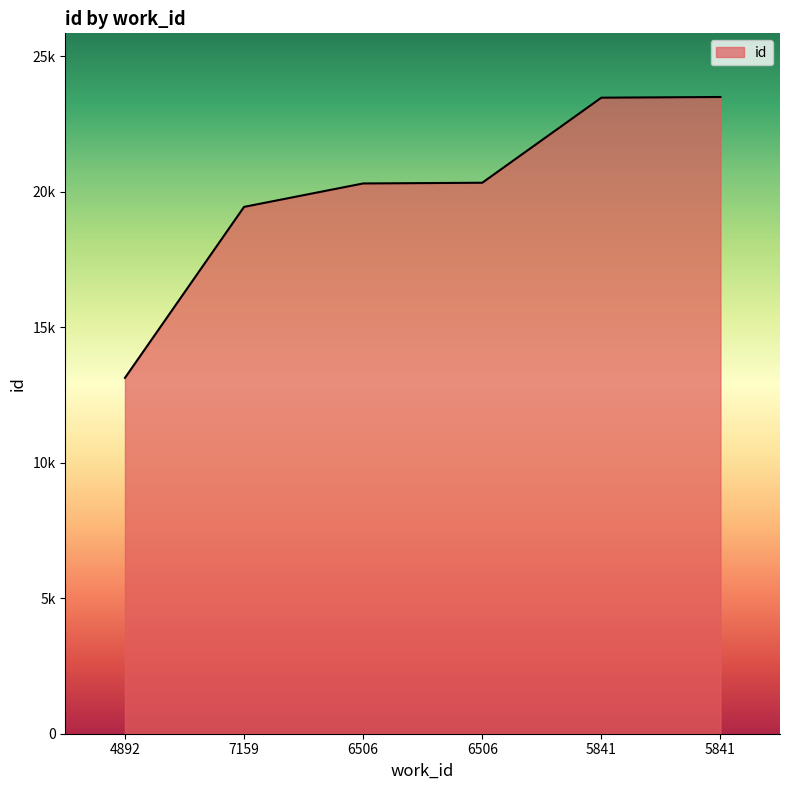

List the labels in order of value, smallest first.

4892, 7159, 6506, 6506, 5841, 5841